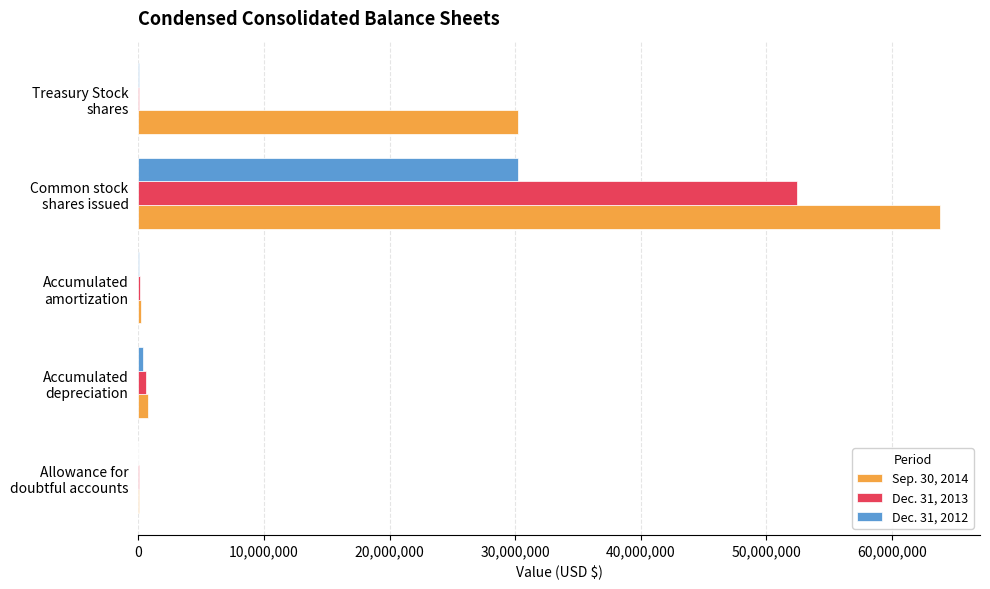

Which series has the largest total across all categories?

Sep. 30, 2014